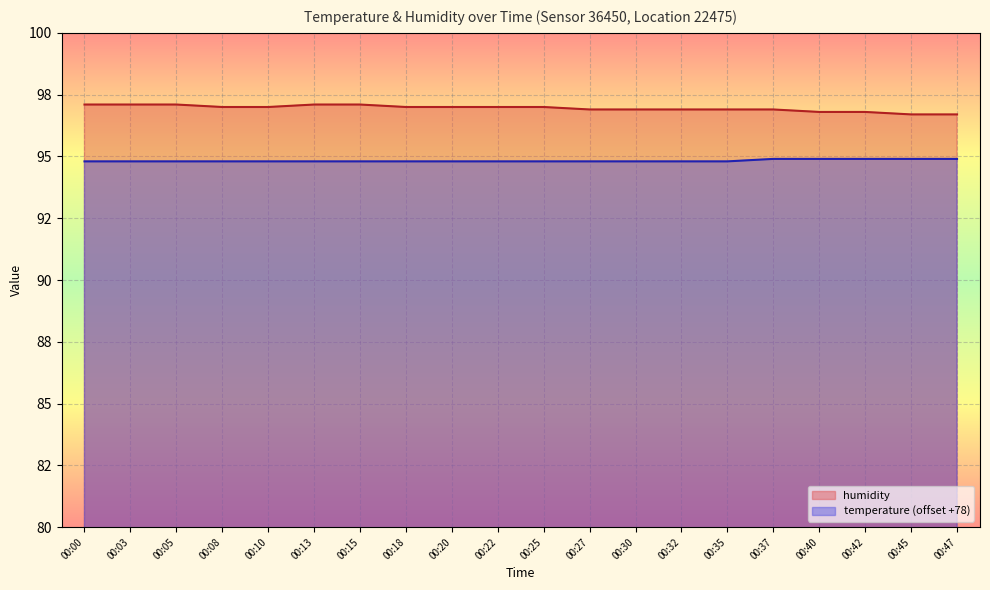

What is the maximum value shown in the chart?

97.1